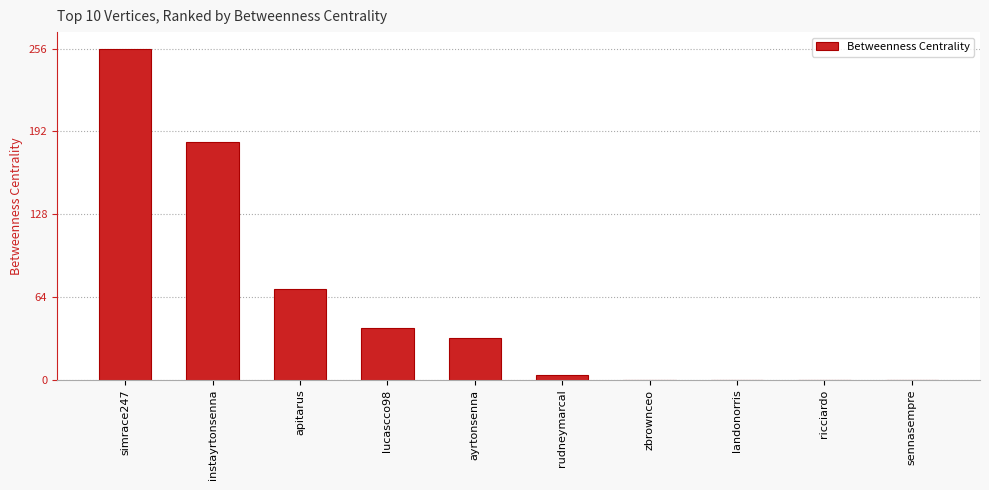

What is the sum of all values?

586